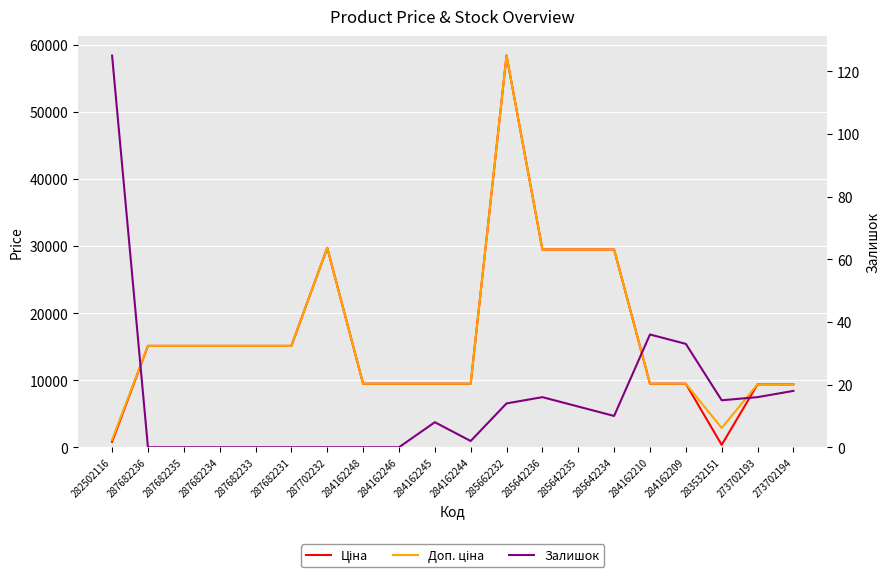

Reading right to left, transcribe all the data shown in this chart.

Ціна: 9384.0	9384.0	359.9	9480.1	9480.1	29491.5	29491.5	29491.5	58426.5	9480.1	9480.1	9480.1	9480.1	29747.2	15120.0	15120.0	15120.0	15120.0	15120.0	818.5
Доп. ціна: 9384.0	9384.0	2878.8	9480.1	9480.1	29491.5	29491.5	29491.5	58426.5	9480.1	9480.1	9480.1	9480.1	29747.2	15120.0	15120.0	15120.0	15120.0	15120.0	1109.2
Залишок: 18.0	16.0	15.0	33.0	36.0	10.0	13.0	16.0	14.0	2.0	8.0	0.0	0.0	0.0	0.0	0.0	0.0	0.0	0.0	125.0